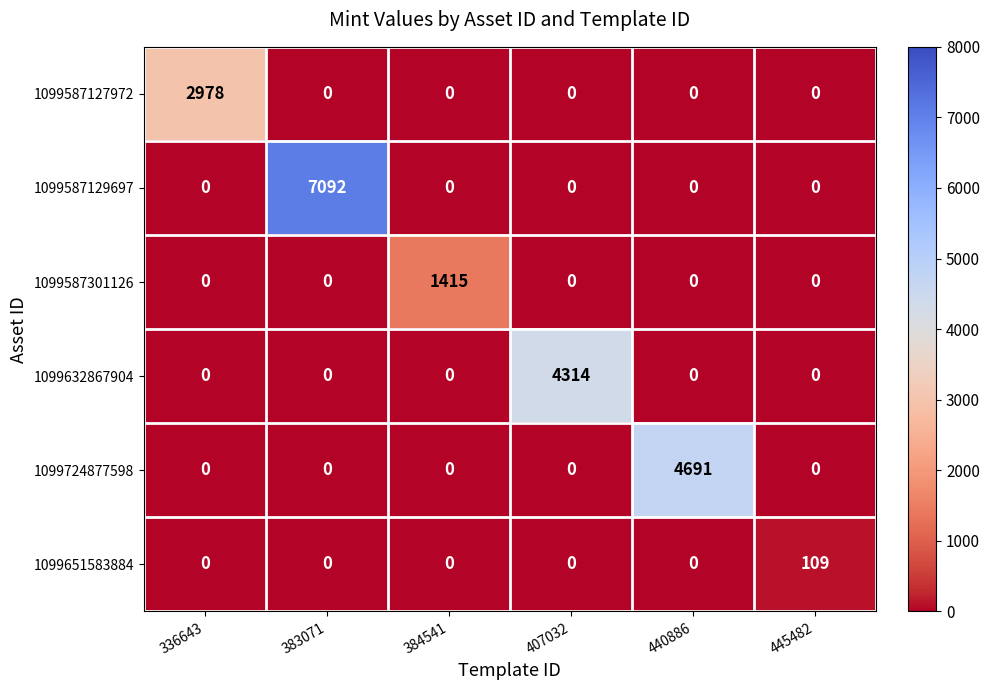

Is it true that 1099587129697 equals 2735 at 336643?

False